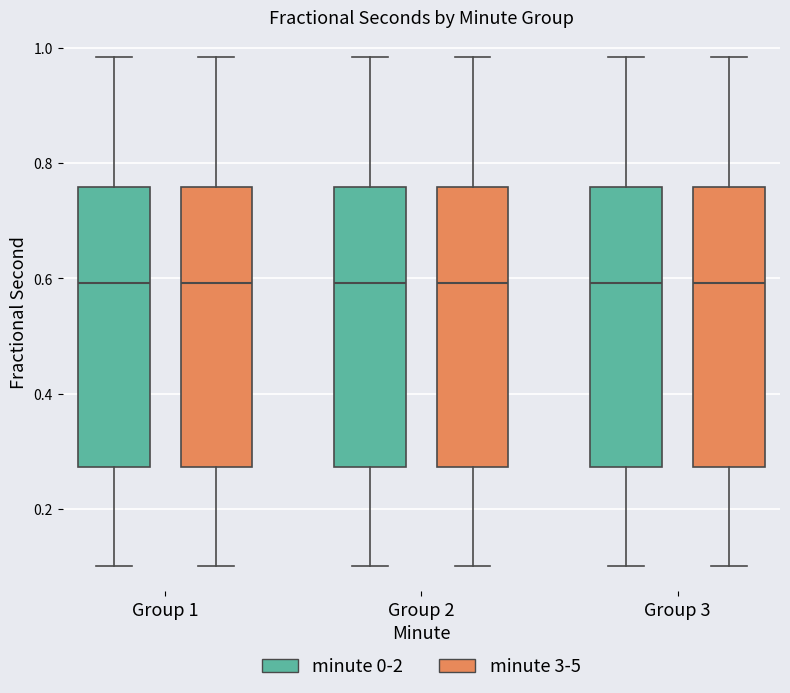

Reading left to right, transcribe this box plot: for each box, give where its median line is, the range the box spans, and where its two whiskers end, as read against the y-axis. The values are not printed on the chart, so give them approximately, as read against the axis.

Group 1 (minute 0-2): median 0.60, box 0.28 to 0.76, whiskers 0.10 to 0.98
Group 1 (minute 3-5): median 0.60, box 0.28 to 0.76, whiskers 0.10 to 0.98
Group 2 (minute 0-2): median 0.60, box 0.28 to 0.76, whiskers 0.10 to 0.98
Group 2 (minute 3-5): median 0.60, box 0.28 to 0.76, whiskers 0.10 to 0.98
Group 3 (minute 0-2): median 0.60, box 0.28 to 0.76, whiskers 0.10 to 0.98
Group 3 (minute 3-5): median 0.60, box 0.28 to 0.76, whiskers 0.10 to 0.98